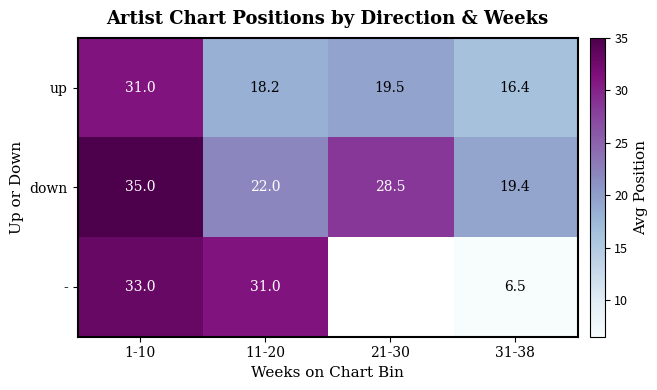

At which category does the chart reach its minimum across all series?

31-38